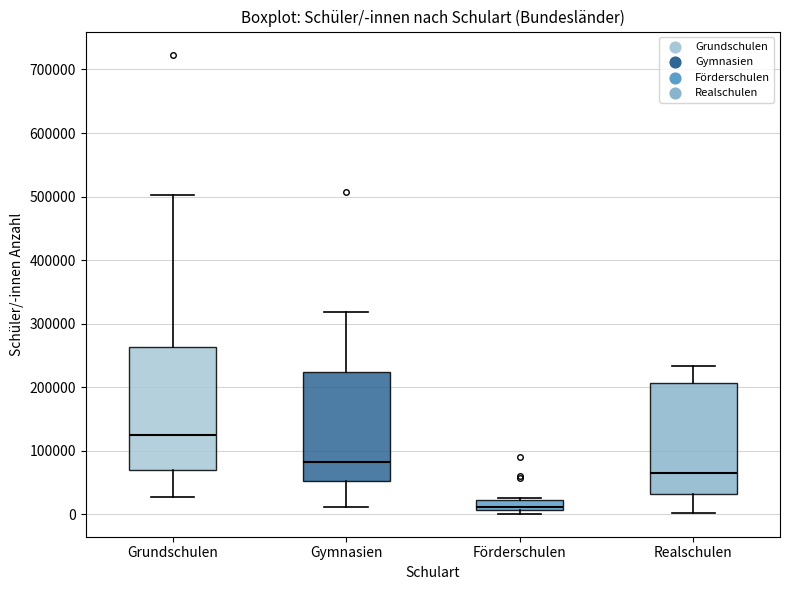

Where is the lower edge of the box for Realschulen on the y-axis? The values are not printed on the chart, so give them approximately, as read against the axis.

30000